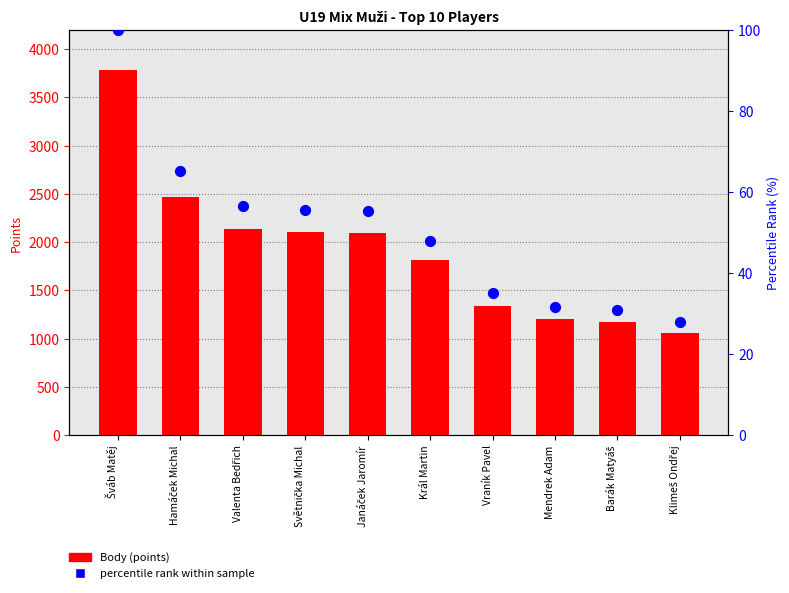

Which series contains the lowest Y value?

percentile rank within sample